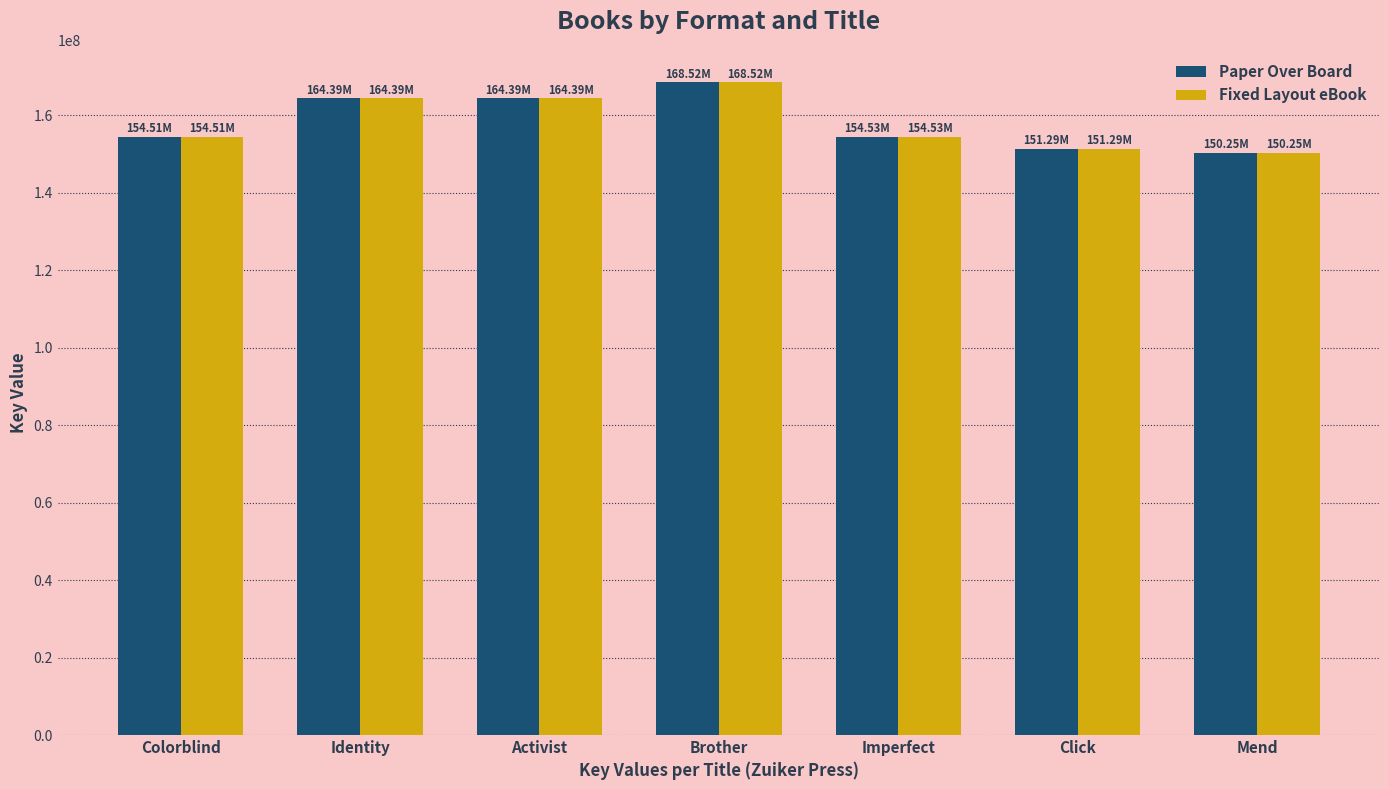

What value does the Paper Over Board series have at Identity, to the nearest 50?

164390450